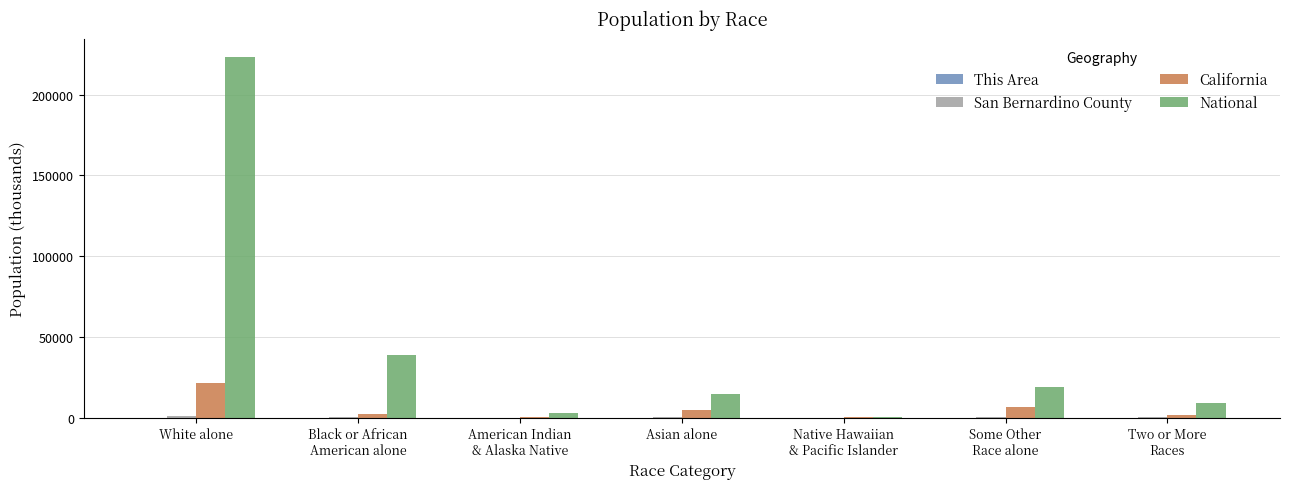

True or false: National has a value of 223553.3 at White alone.

True